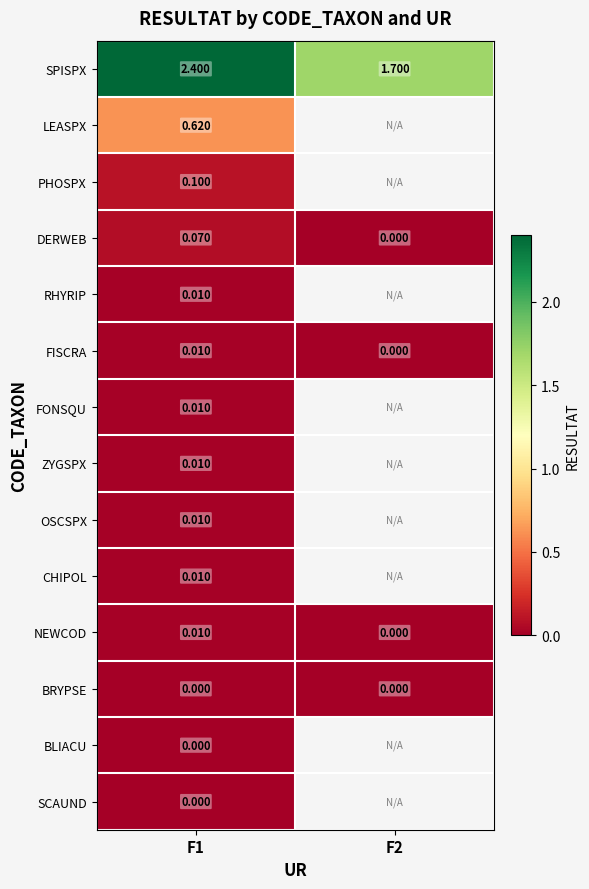

Is the value of SCAUND at F1 greater than the value of NEWCOD at F1?

No